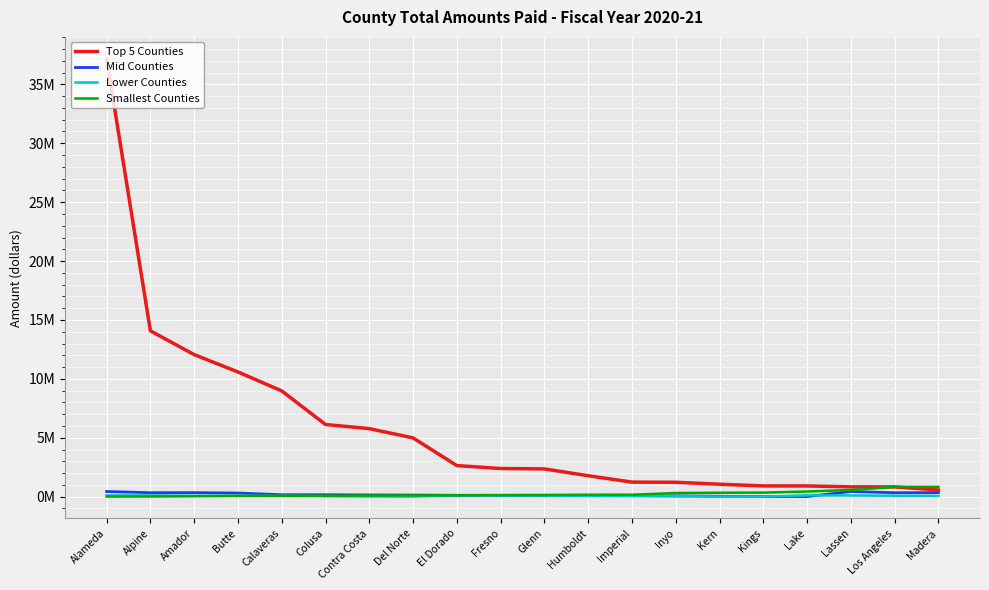

Where is Smallest Counties nearest to the value 419649?

Lake